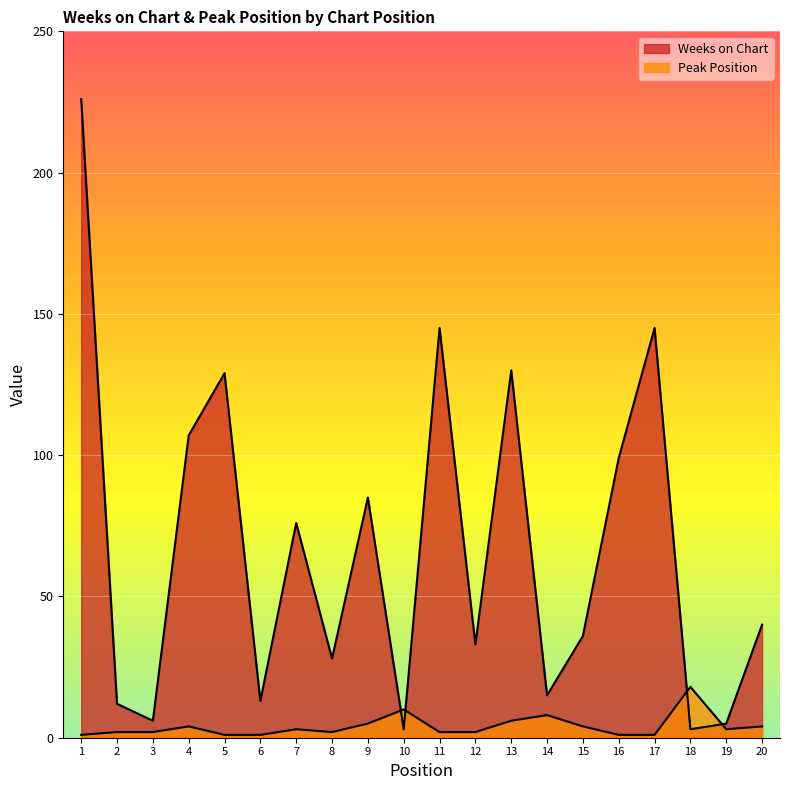

How many lines are shown in the chart?

2